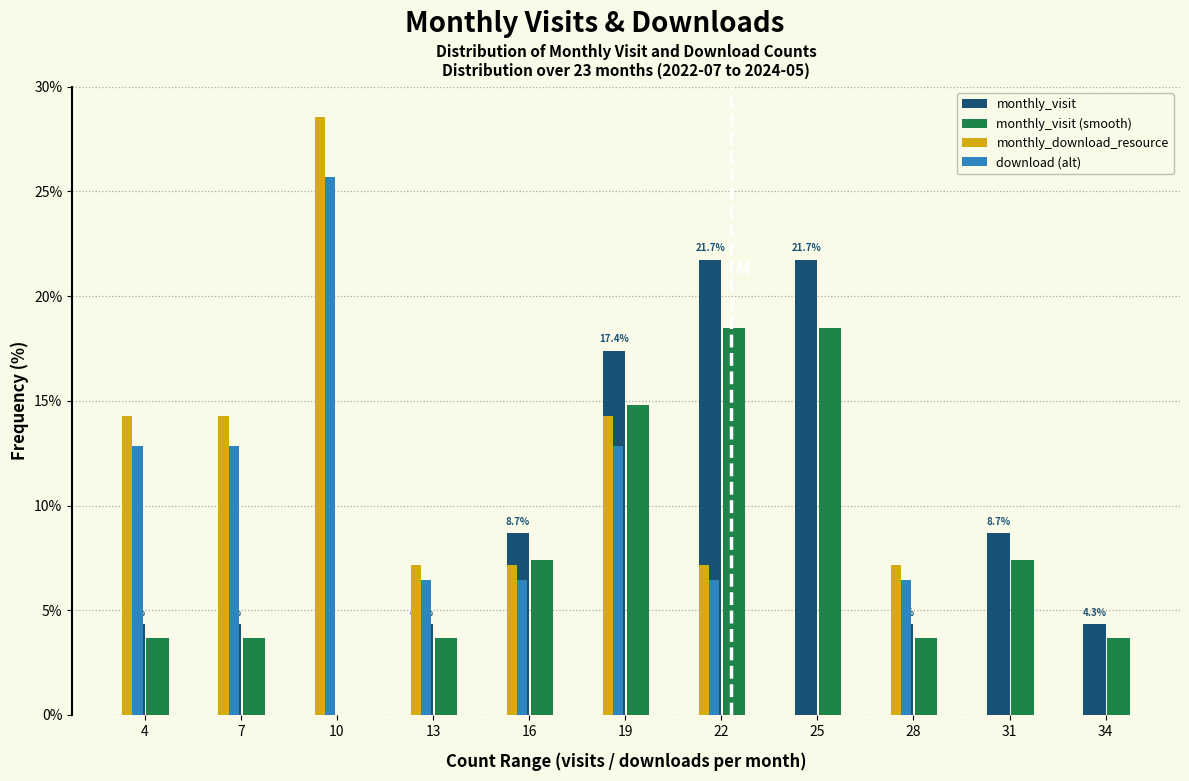

Which series changed the most between 16 and 25?

monthly_visit